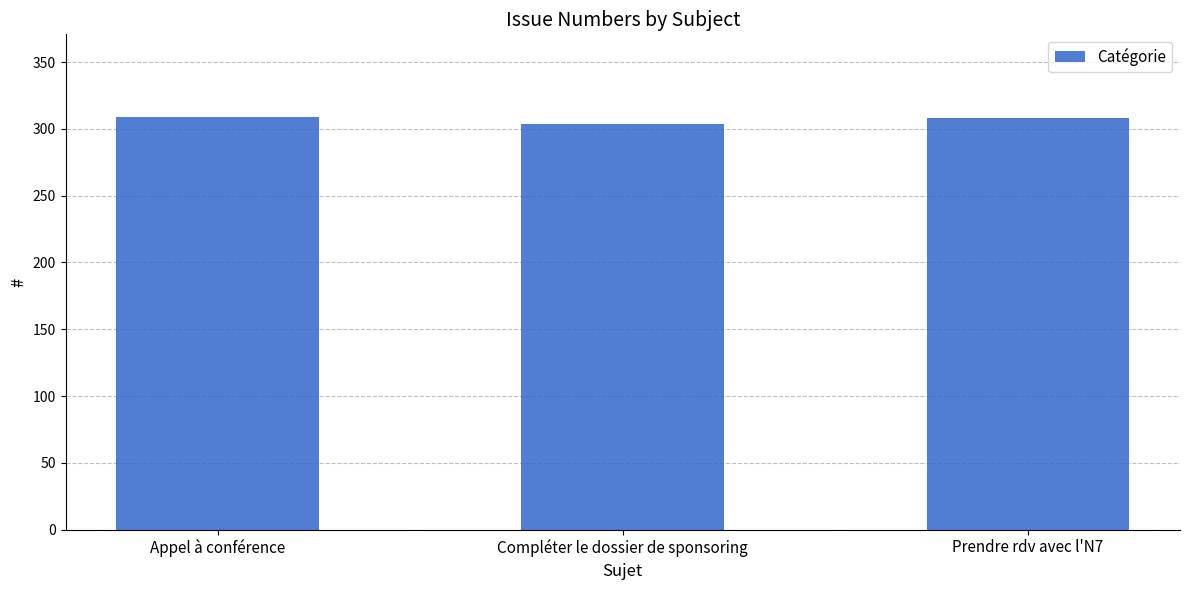

What is the minimum value shown in the chart?

304